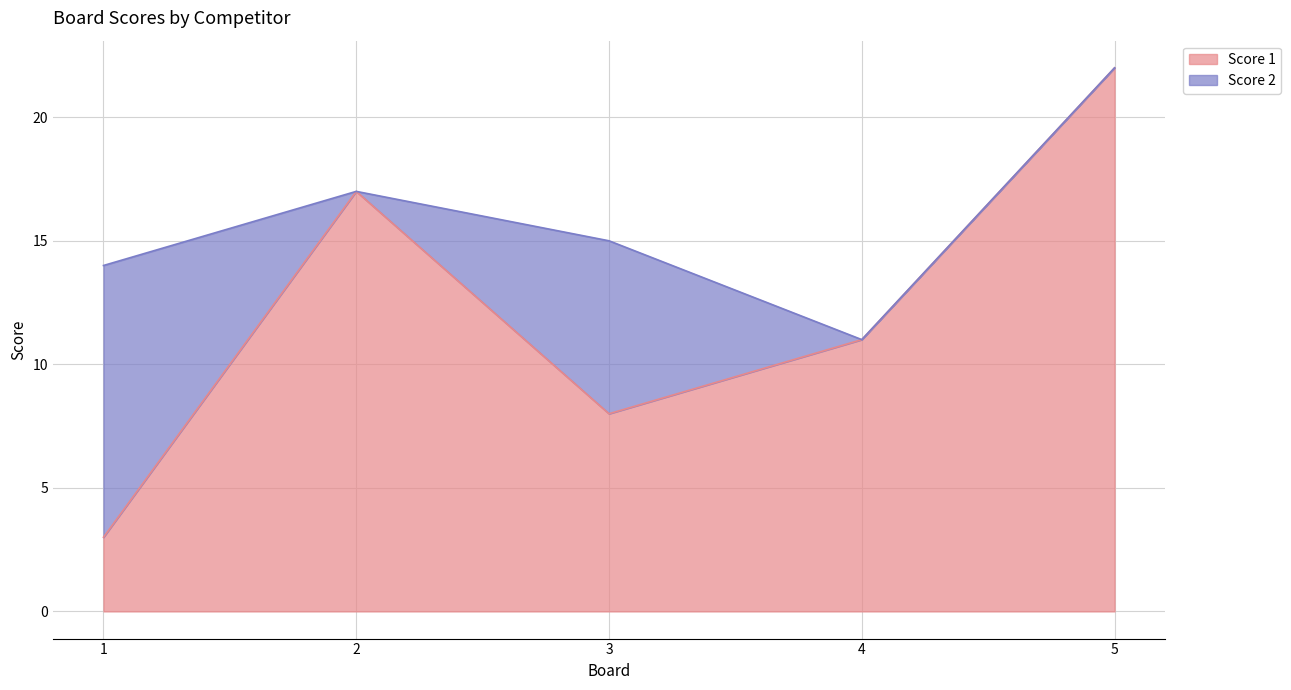

How many lines are shown in the chart?

2